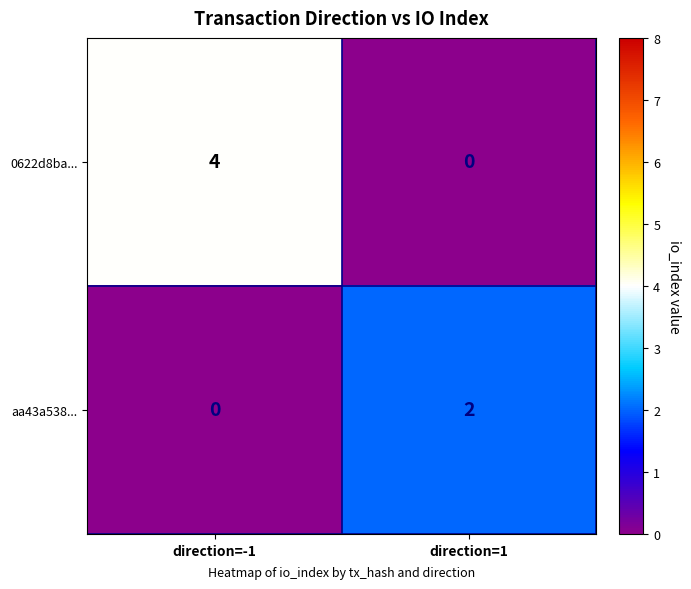

What is the spread (max minus min) of values at direction=-1?

4